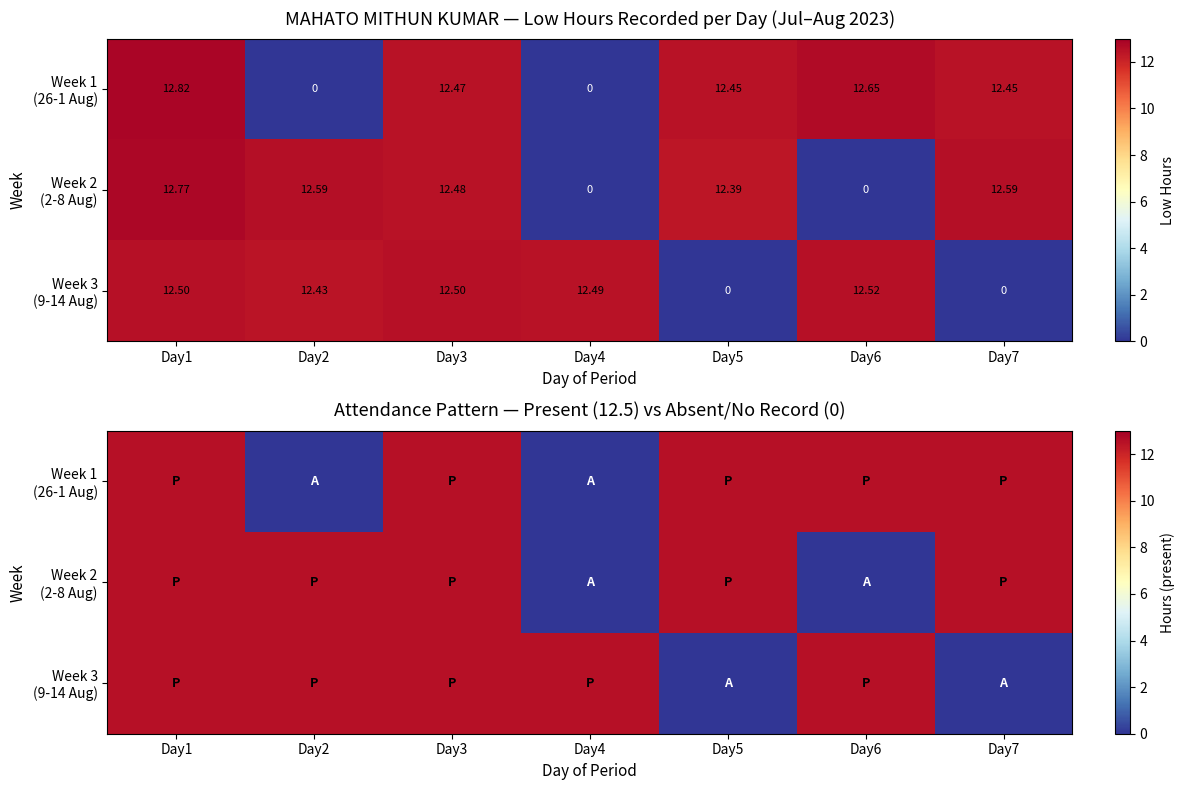

The Week 3 (9-14 Aug) series shows 4.5 at Day5. True or false?

False